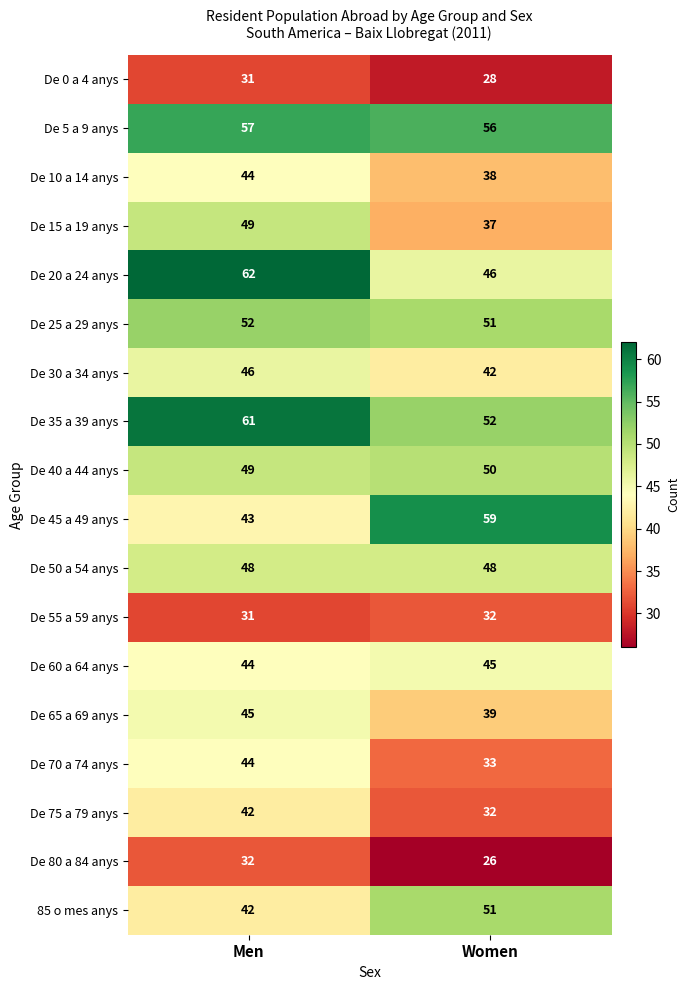

The value of De 20 a 24 anys at Men is 62. True or false?

True